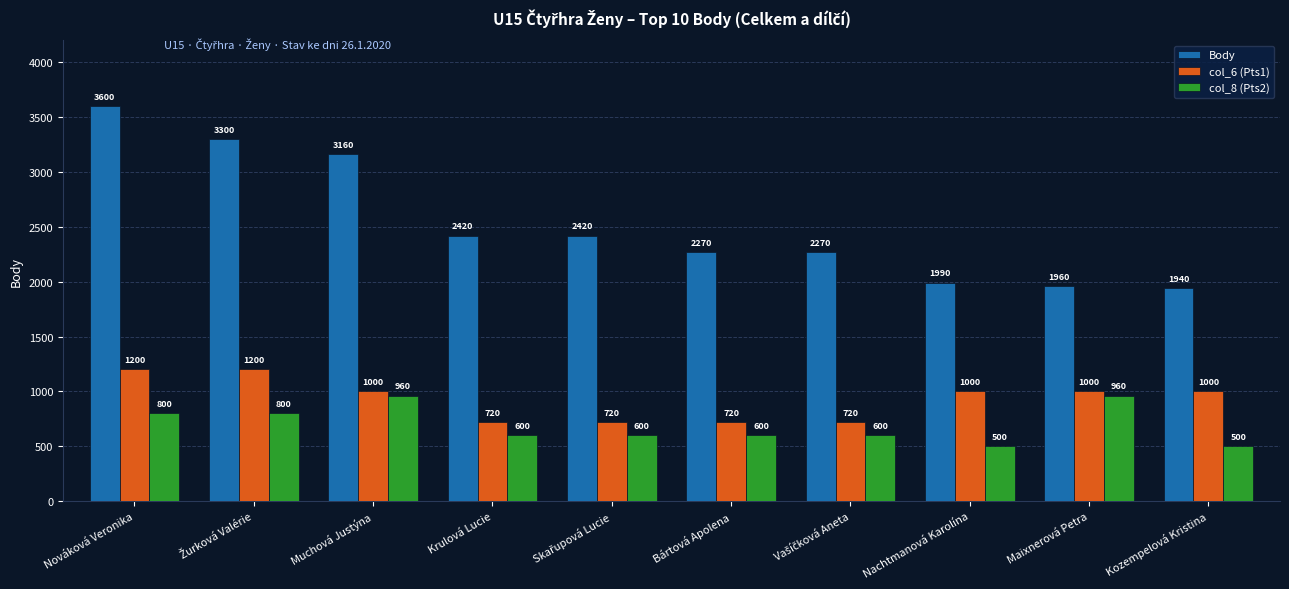

What is the difference between the maximum and second lowest values in the col_8 (Pts2) series?

460